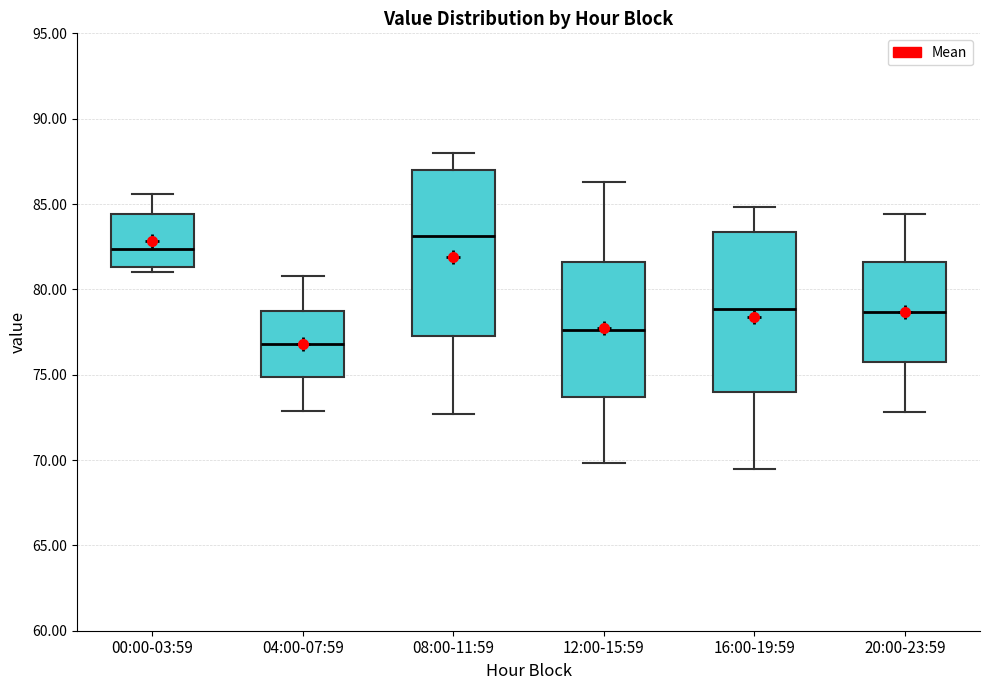

Reading left to right, transcribe this box plot: for each box, give where its median line is, the range the box spans, and where its two whiskers end, as read against the y-axis. The values are not printed on the chart, so give them approximately, as read against the axis.

00:00-03:59: median 82.5, box 81.5 to 84.5, whiskers 81.0 to 85.5
04:00-07:59: median 77.0, box 75.0 to 79.0, whiskers 73.0 to 81.0
08:00-11:59: median 83.0, box 77.5 to 87.0, whiskers 72.5 to 88.0
12:00-15:59: median 77.5, box 73.5 to 81.5, whiskers 70.0 to 86.5
16:00-19:59: median 79.0, box 74.0 to 83.5, whiskers 69.5 to 85.0
20:00-23:59: median 78.5, box 75.5 to 81.5, whiskers 73.0 to 84.5